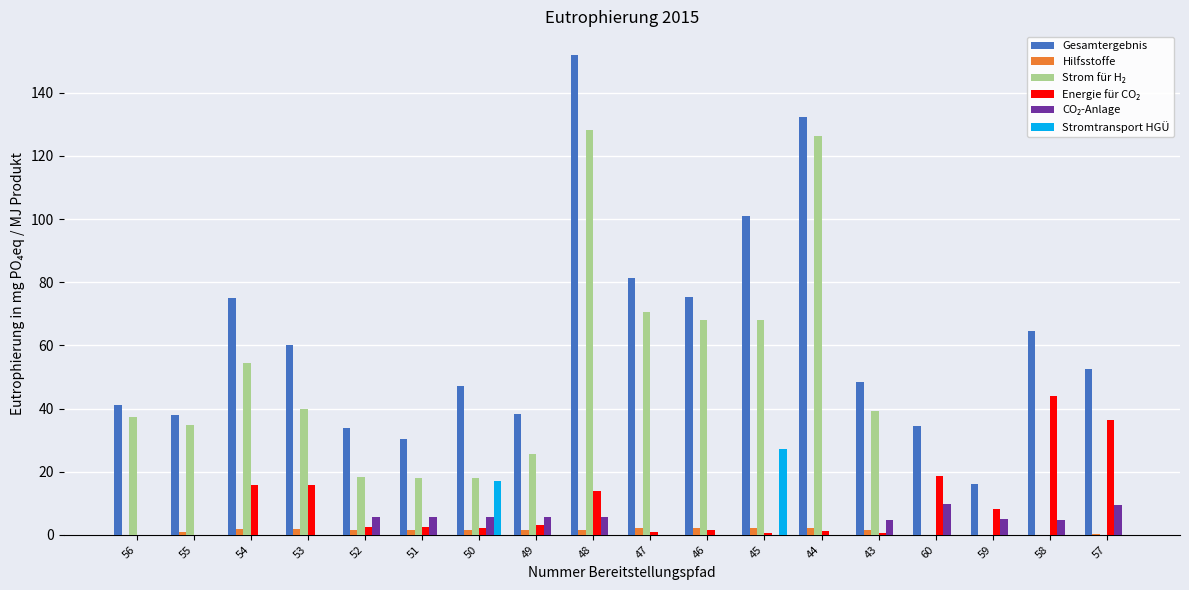

What is the sum of all Hilfsstoffe values?

22.1